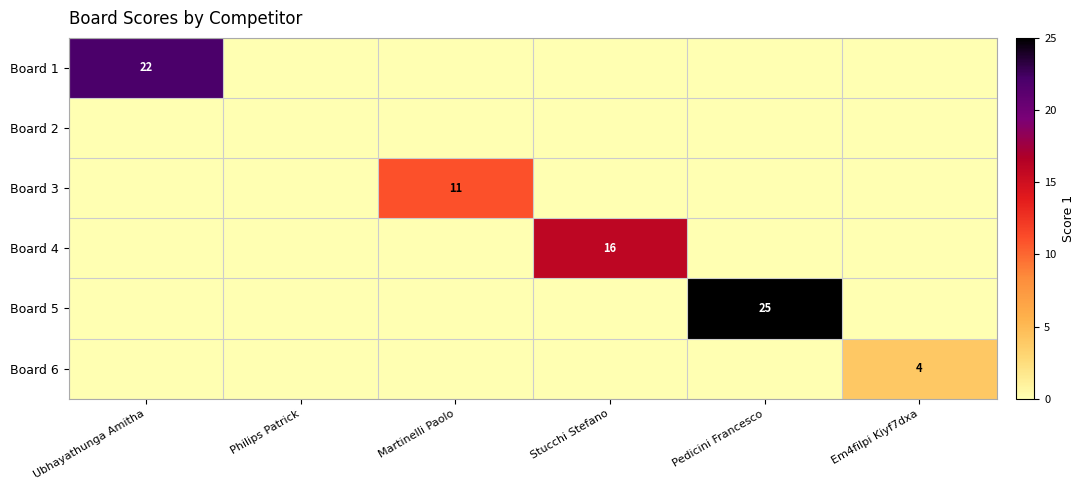

Is it true that Board 4 equals 16 at Stucchi Stefano?

True